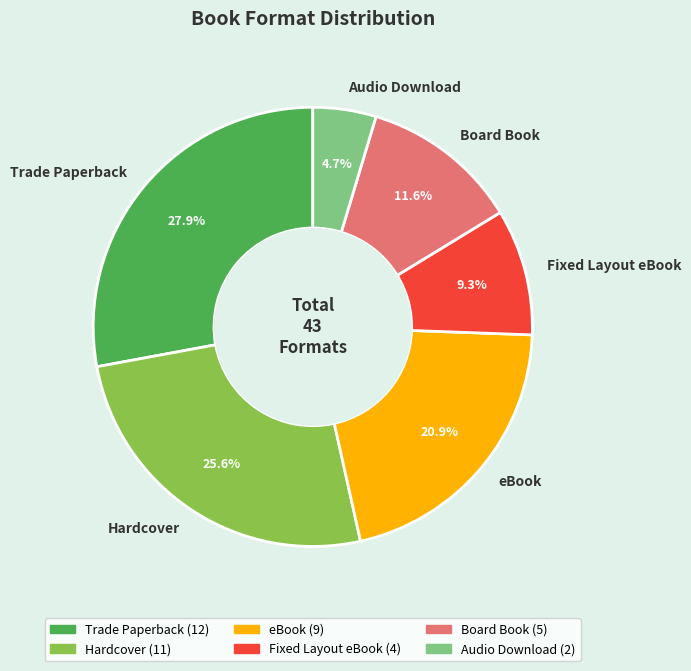

Is there a majority slice in this chart?

No